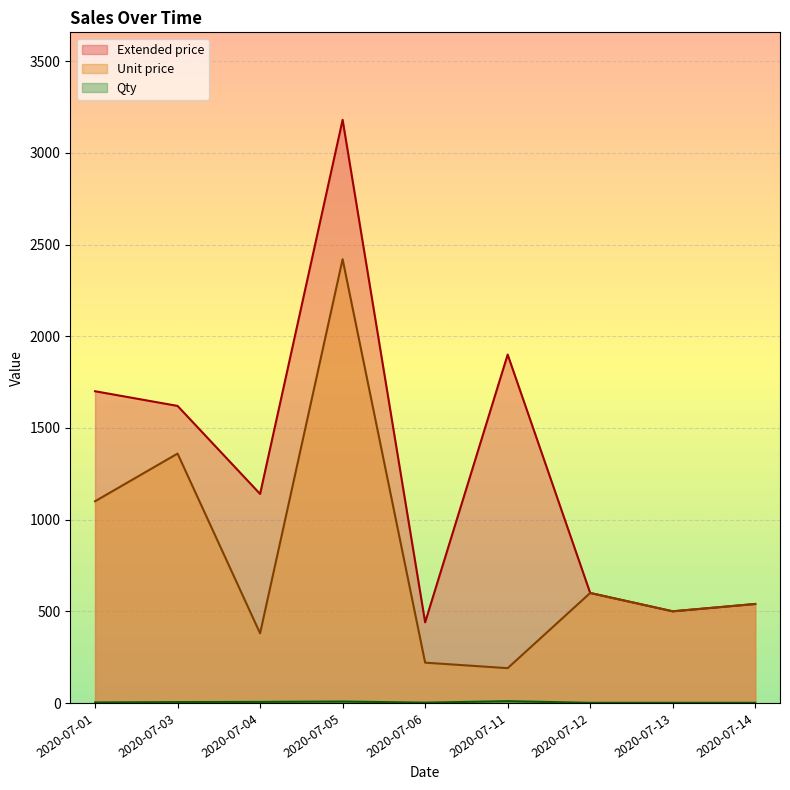

What are all the series names shown in the legend?

Extended price, Unit price, Qty